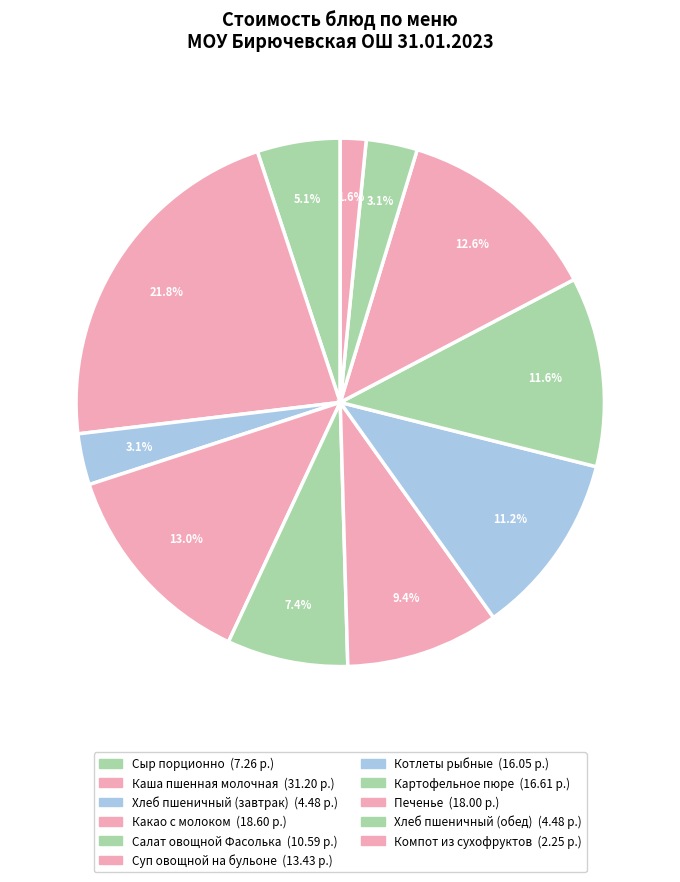

Count the number of slices in the pie.

11